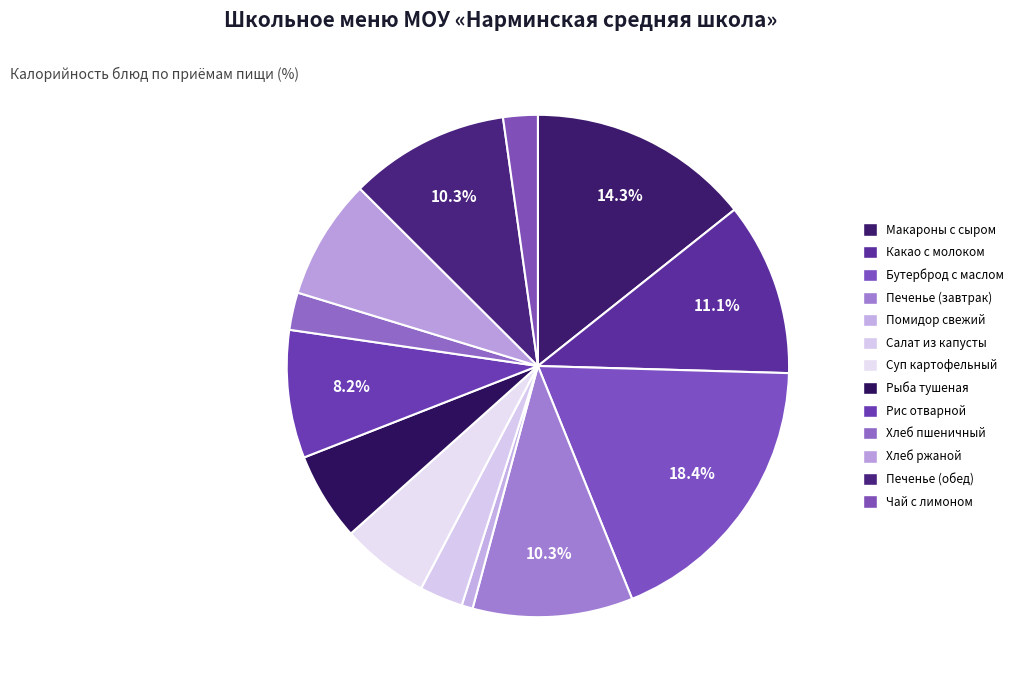

How many segments does this pie chart have?

13